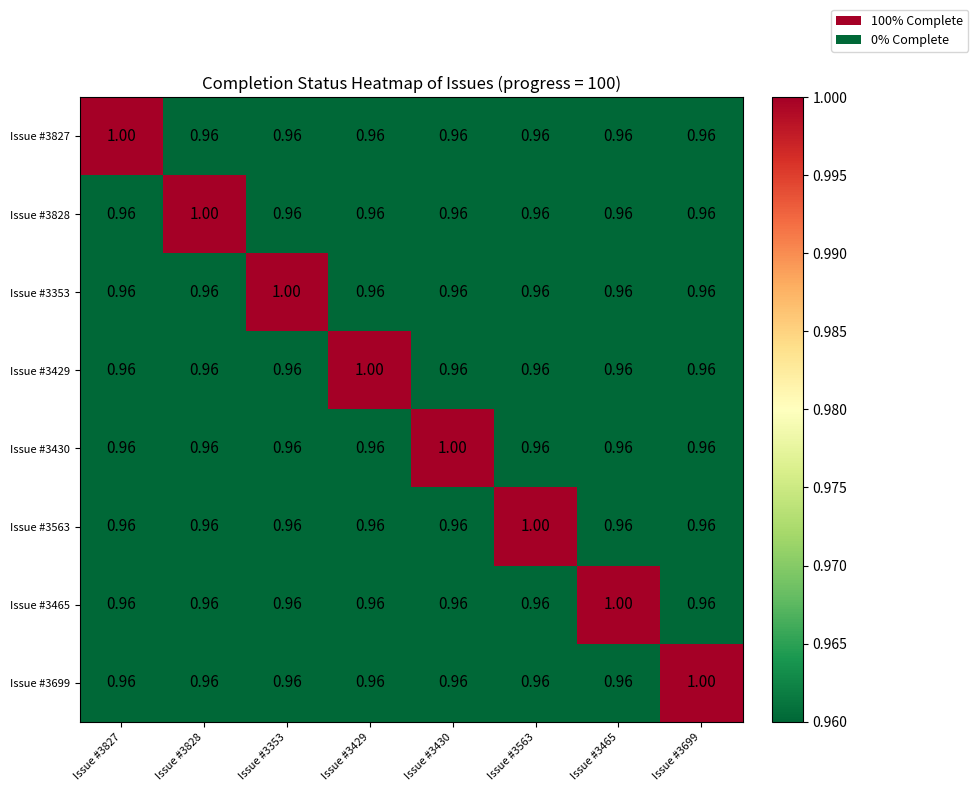

Is the value of Issue #3828 at Issue #3465 greater than the value of Issue #3429 at Issue #3429?

No